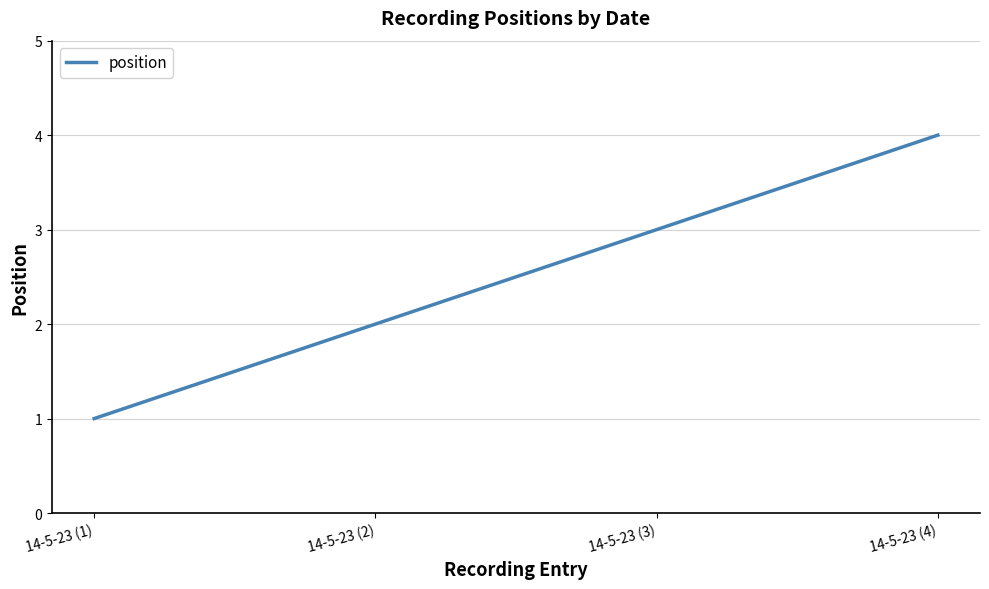

What is the ratio of the value at 14-5-23 (1) to the value at 14-5-23 (2)?

0.5